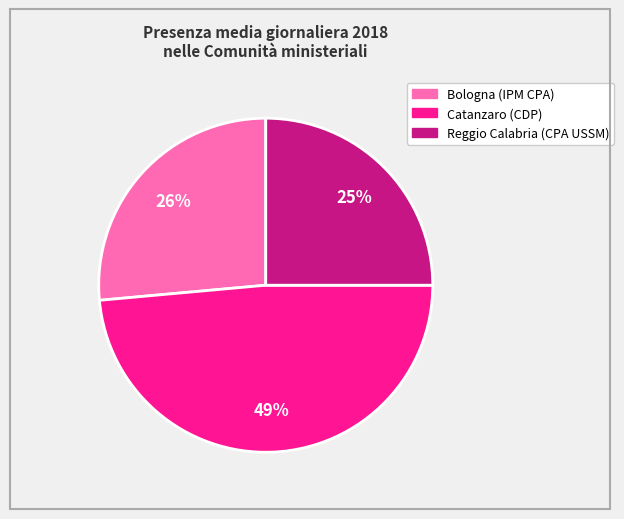

What percentage is the Reggio Calabria (CPA USSM) slice, to the nearest percent?

25%